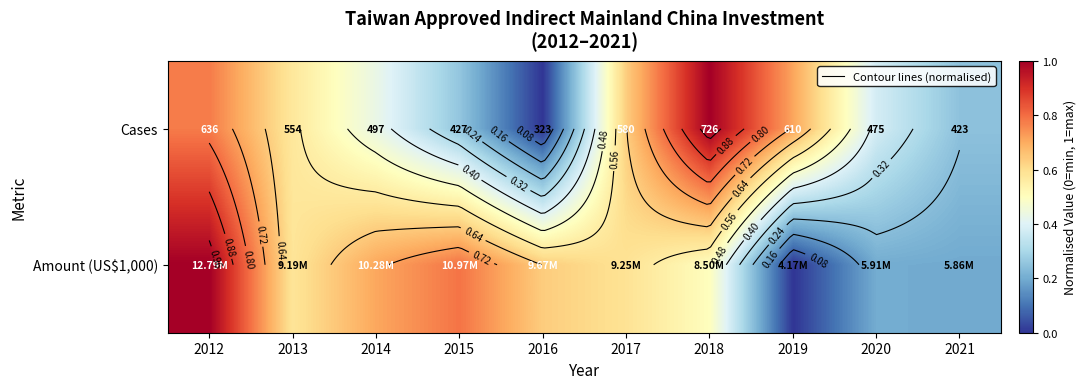

Which series has the widest spread of values?

Amount (US$1,000)